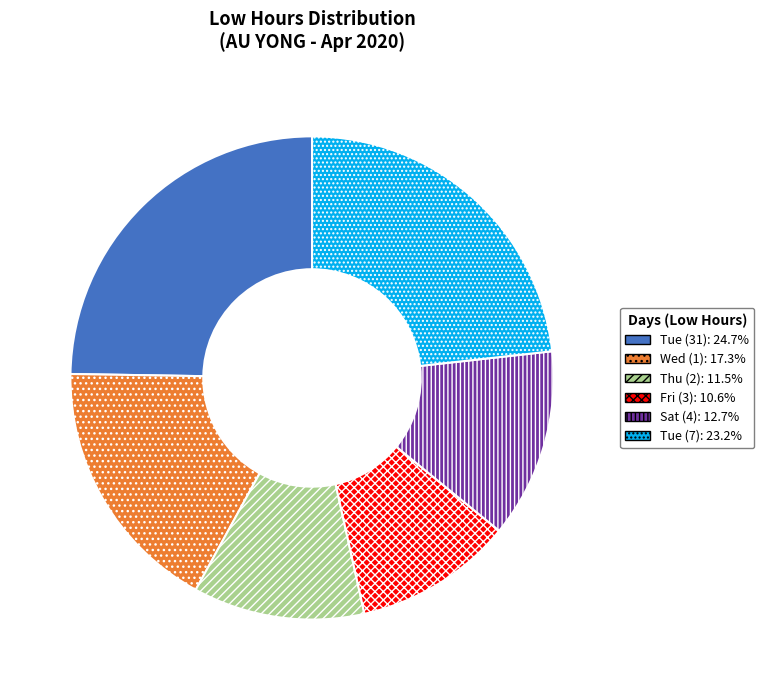

Is there a majority slice in this chart?

No